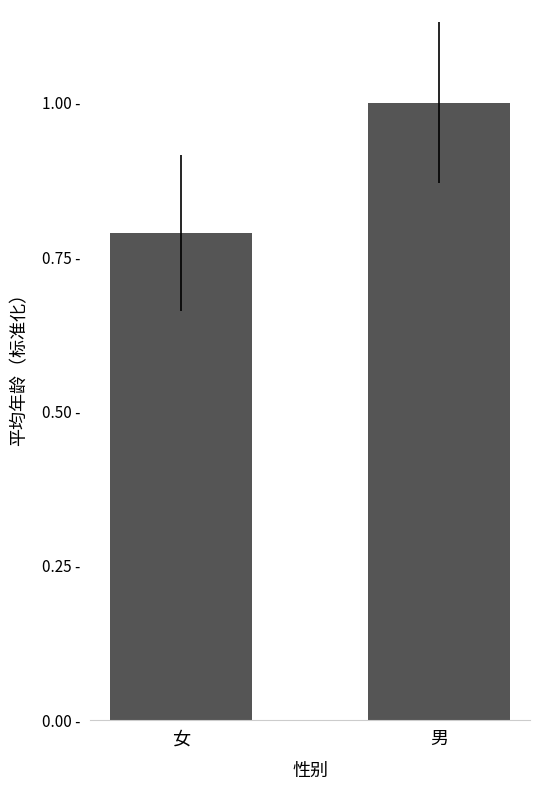

What is the average value?

0.9